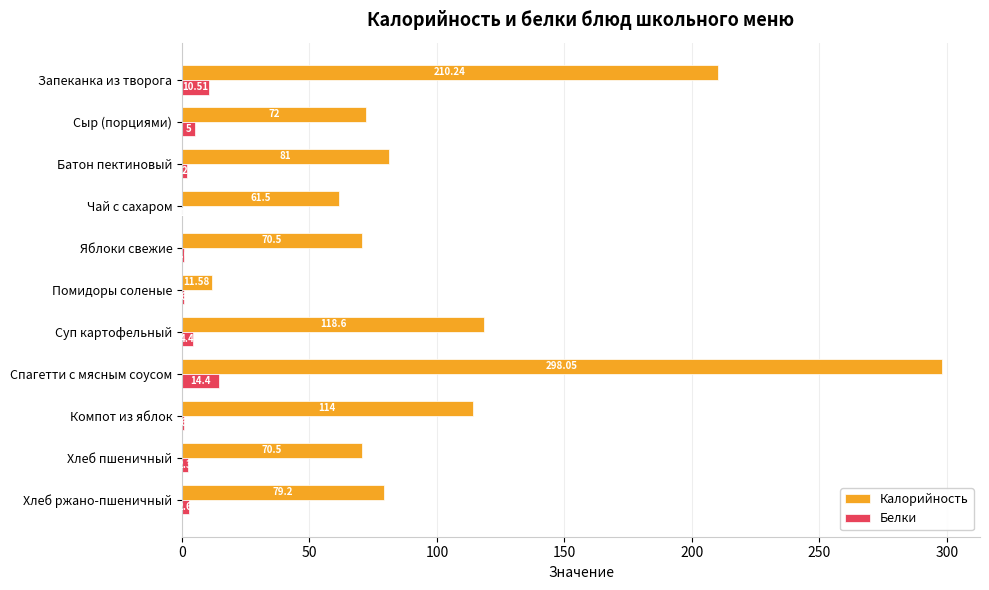

Where is Калорийность nearest to the value 154?

Суп картофельный